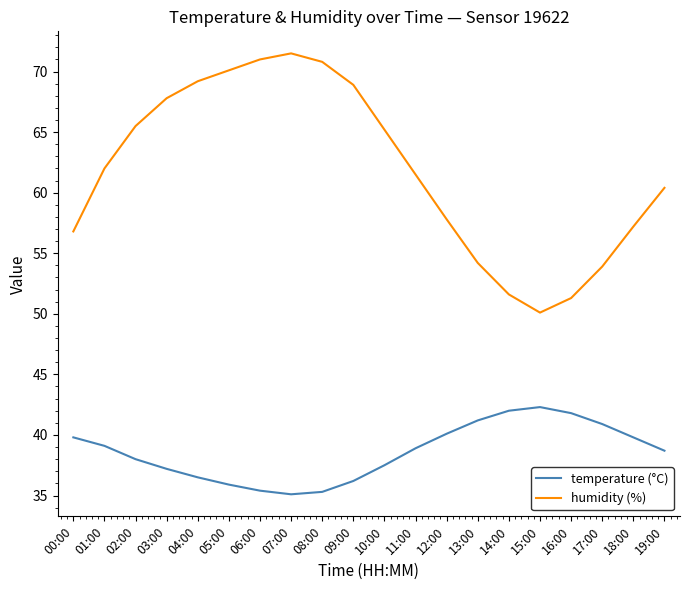

At 00:00, list the series in order from largest to smallest.

humidity (%), temperature (°C)